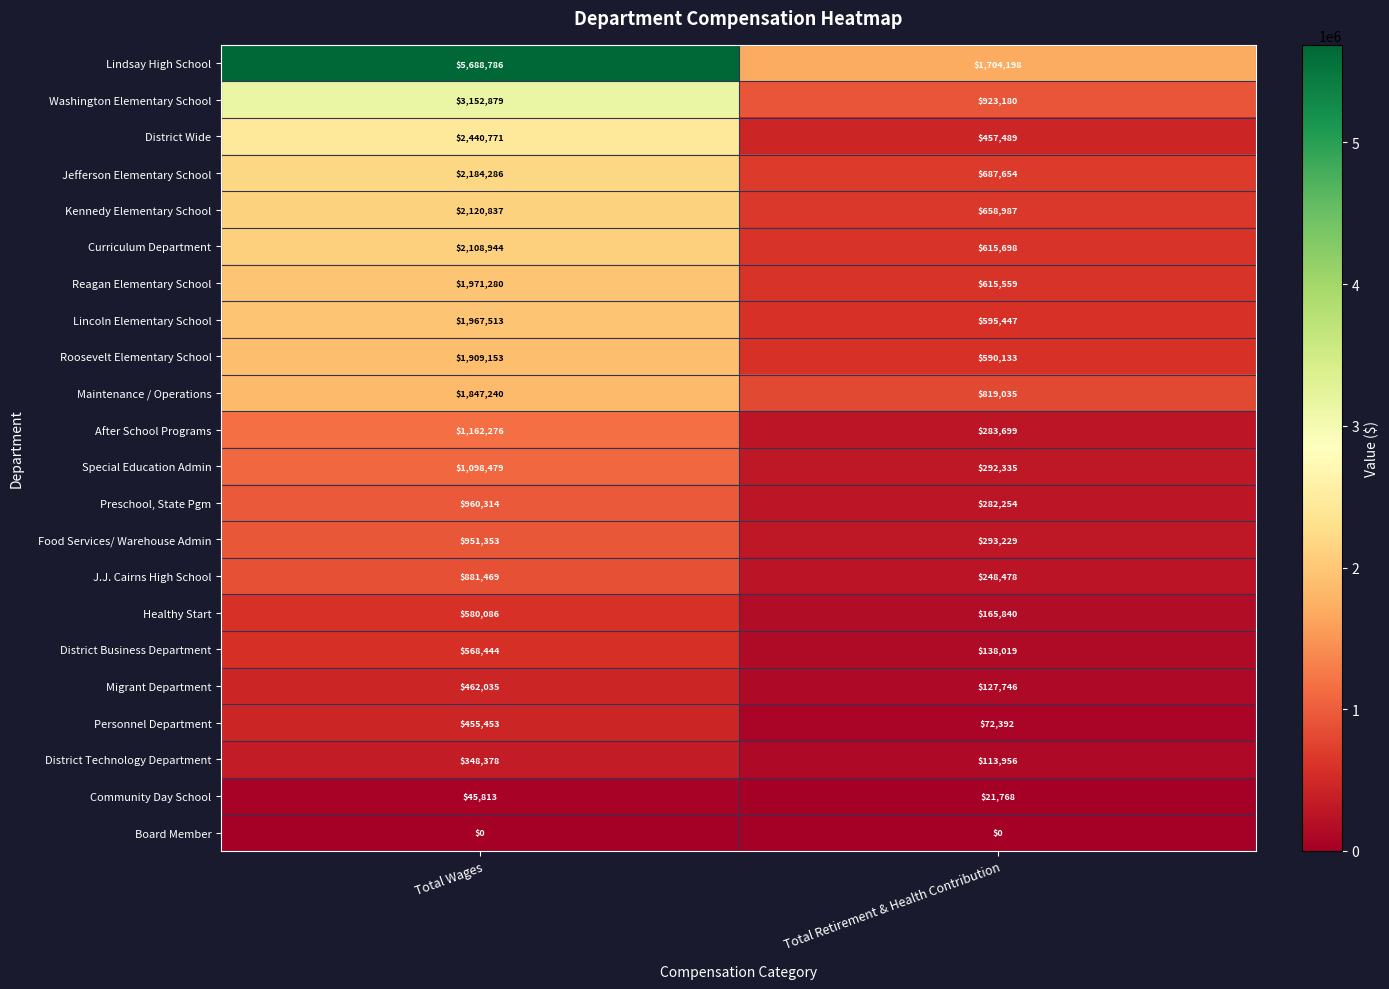

Which series changed the most between Total Wages and Total Retirement & Health Contribution?

Lindsay High School